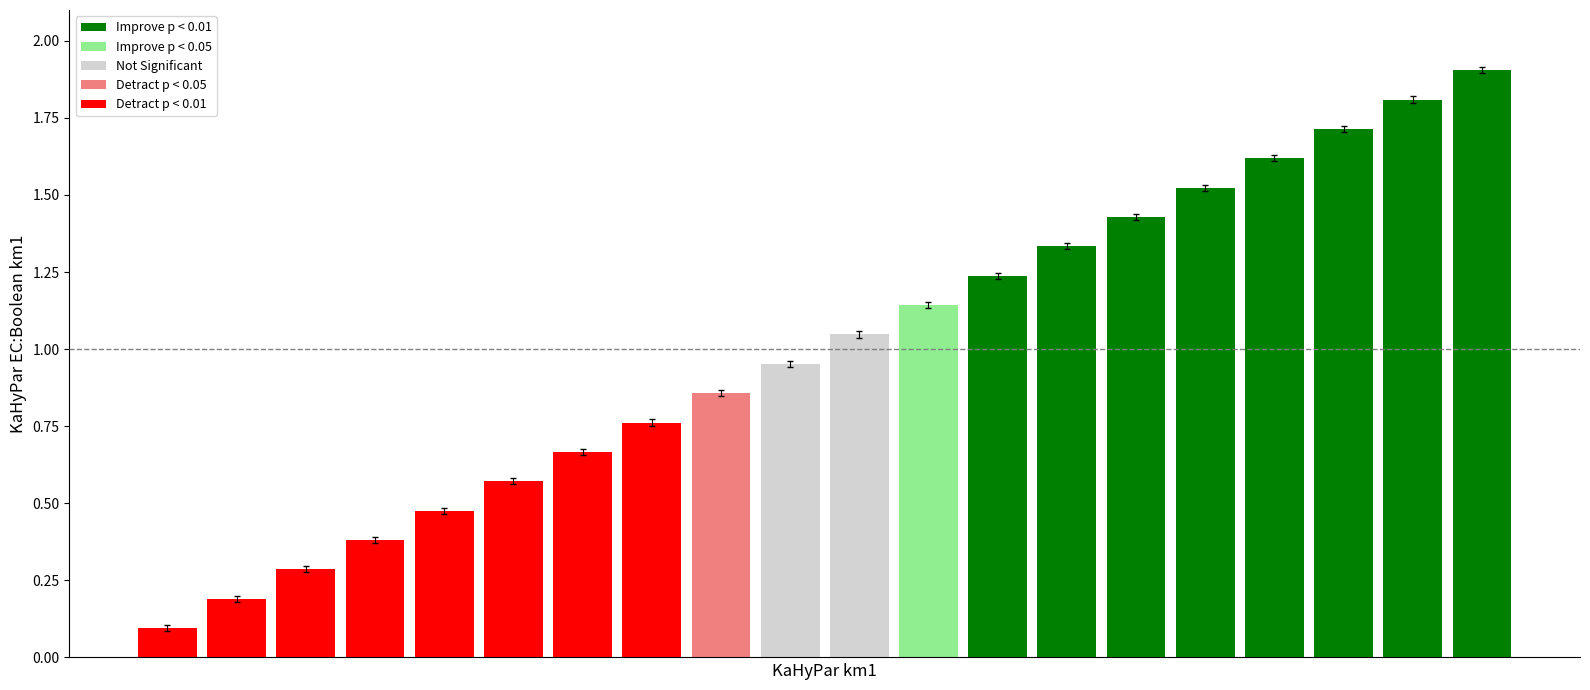

Count the number of categories in the chart.

20